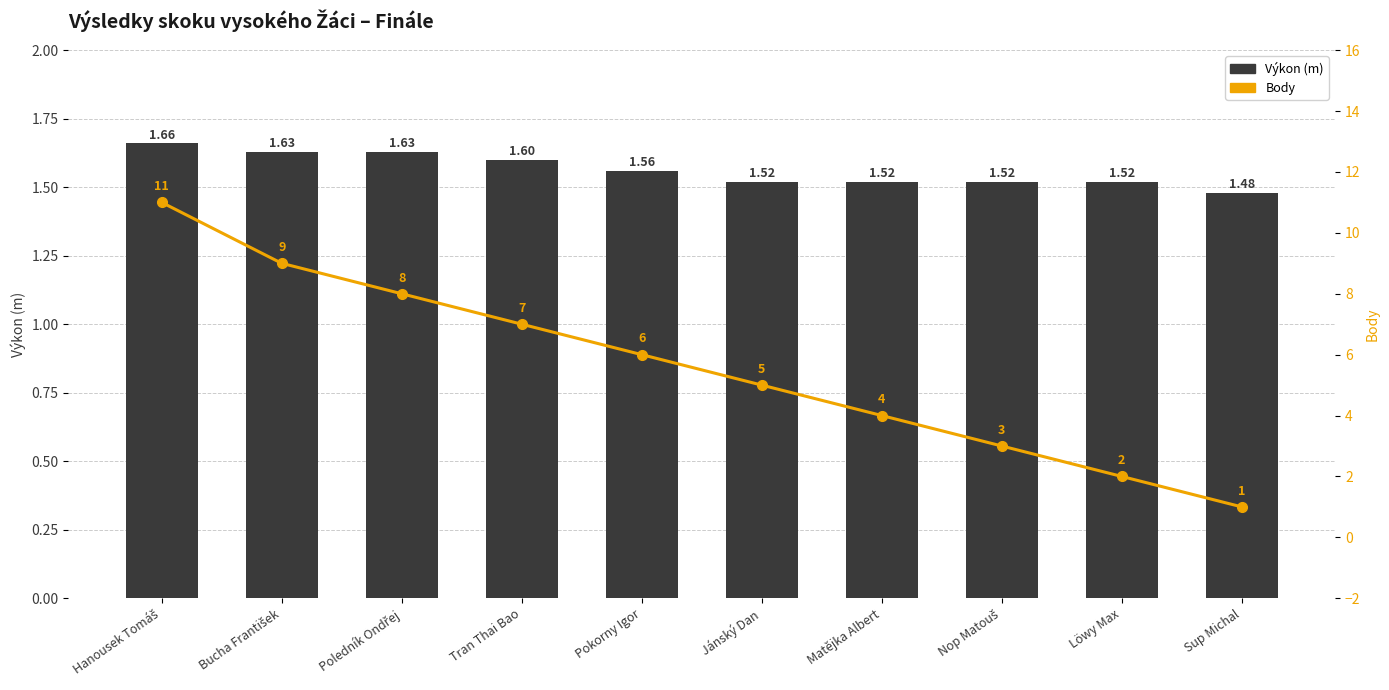

At how many categories does at least one series exceed 2?

8